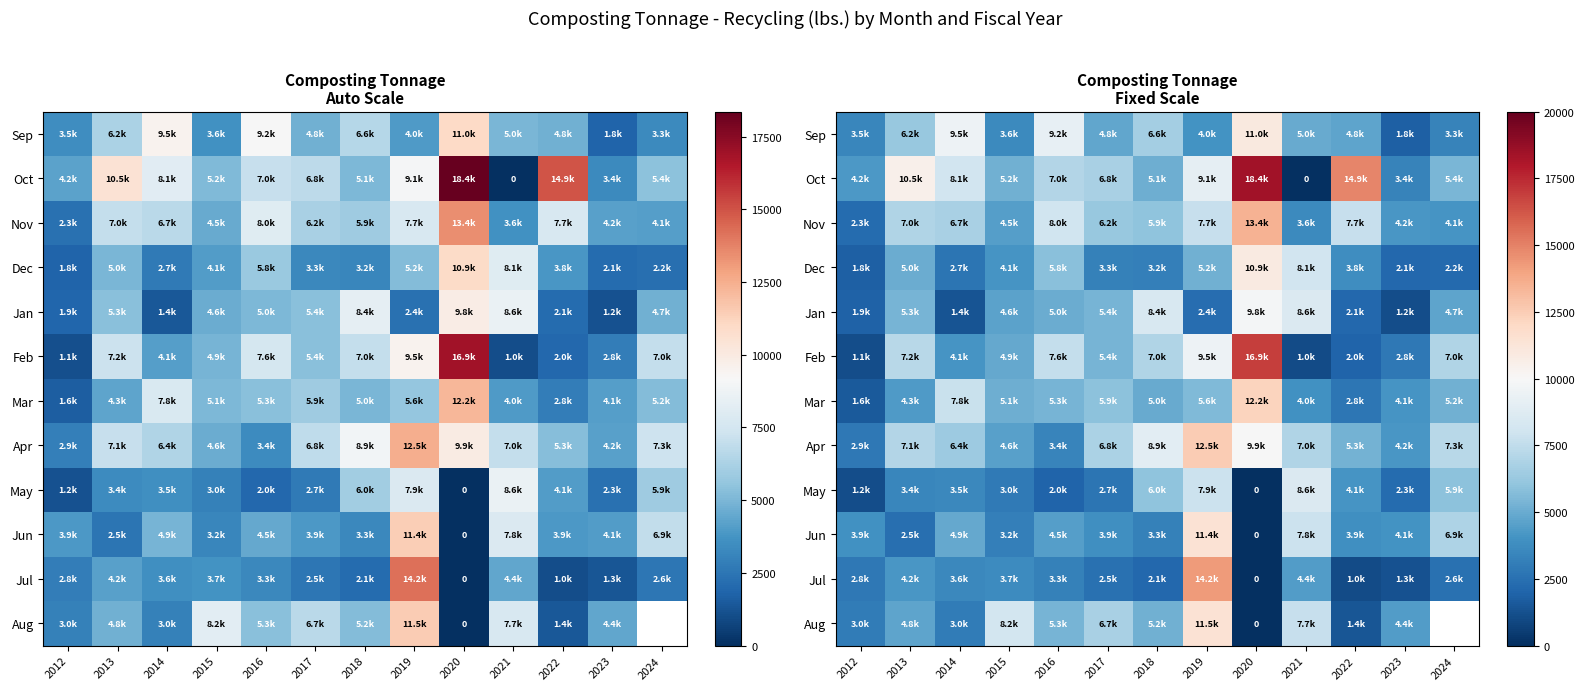

Is it true that Sep equals 1057.2 at 2023?

False